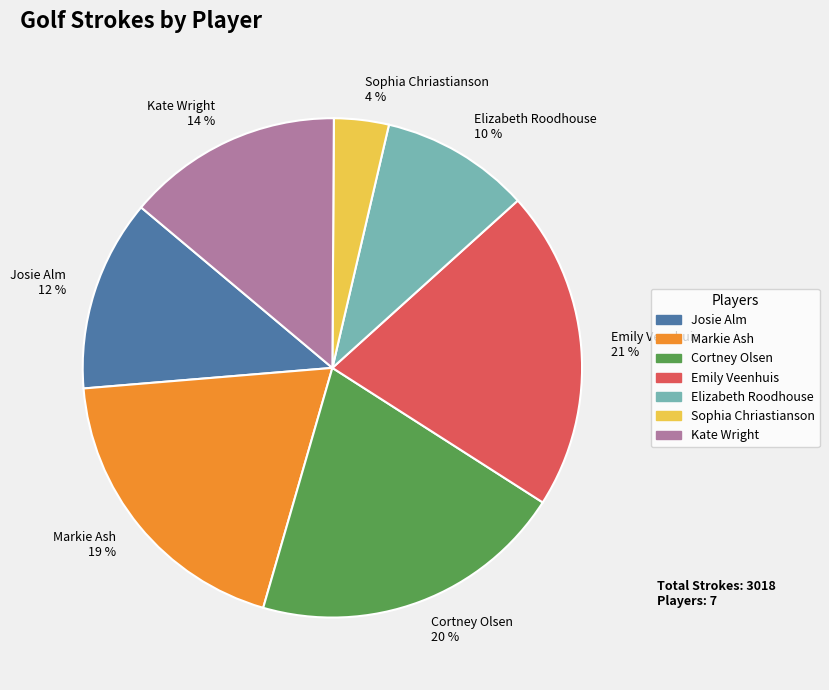

What is the smallest slice in the pie chart?

Sophia Chriastianson